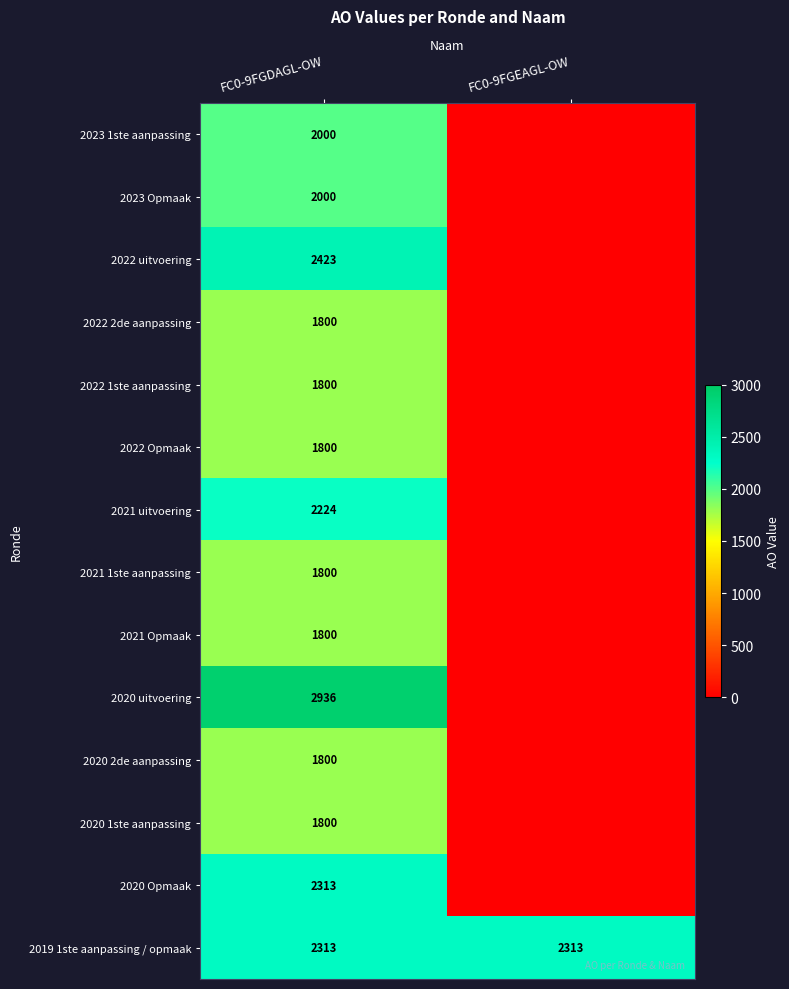

What is the total value across all series at FC0-9FGDAGL-OW?

28809